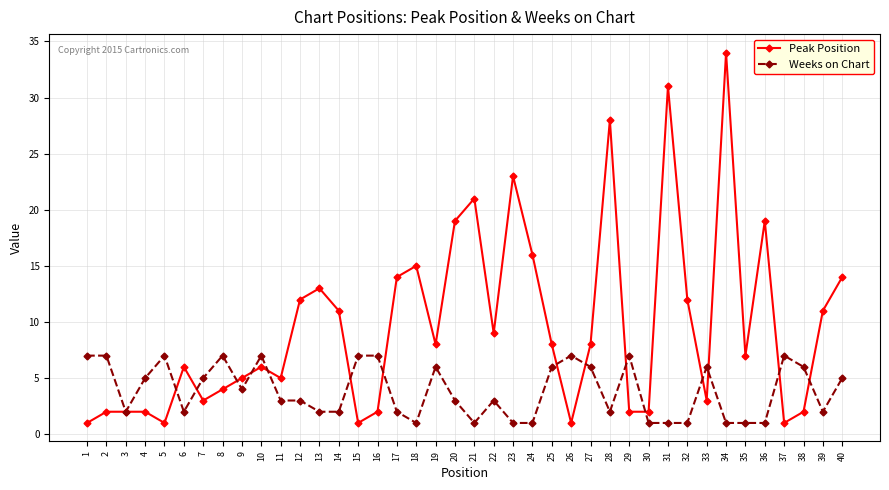

Is it true that Peak Position equals 14 at 40?

True